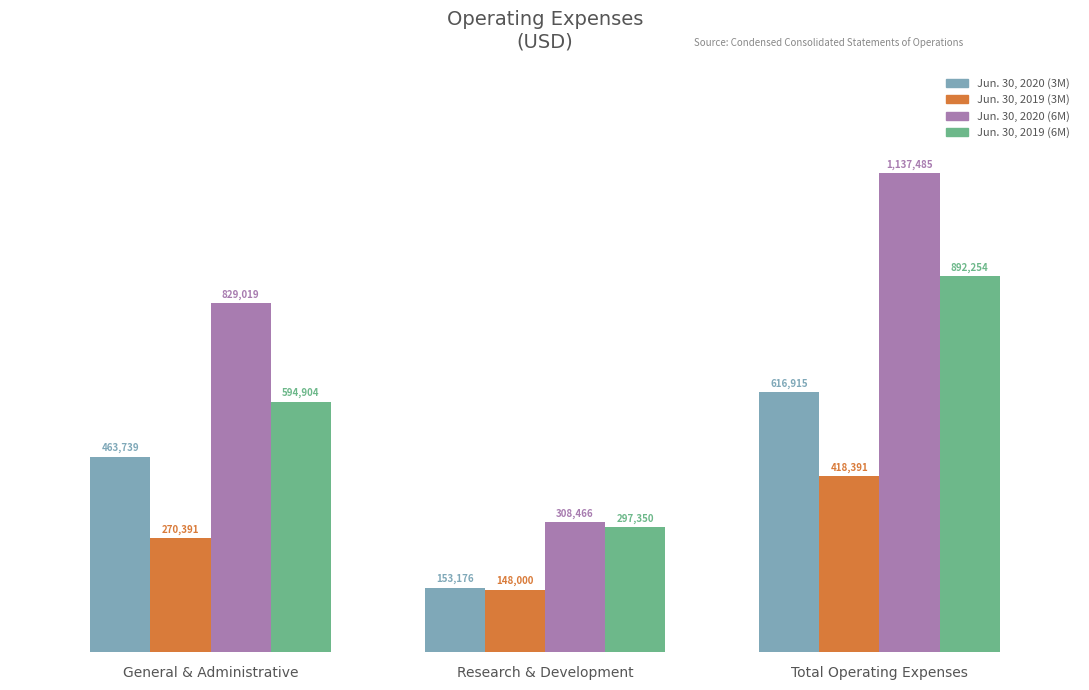

At how many categories does at least one series exceed 396300?

2